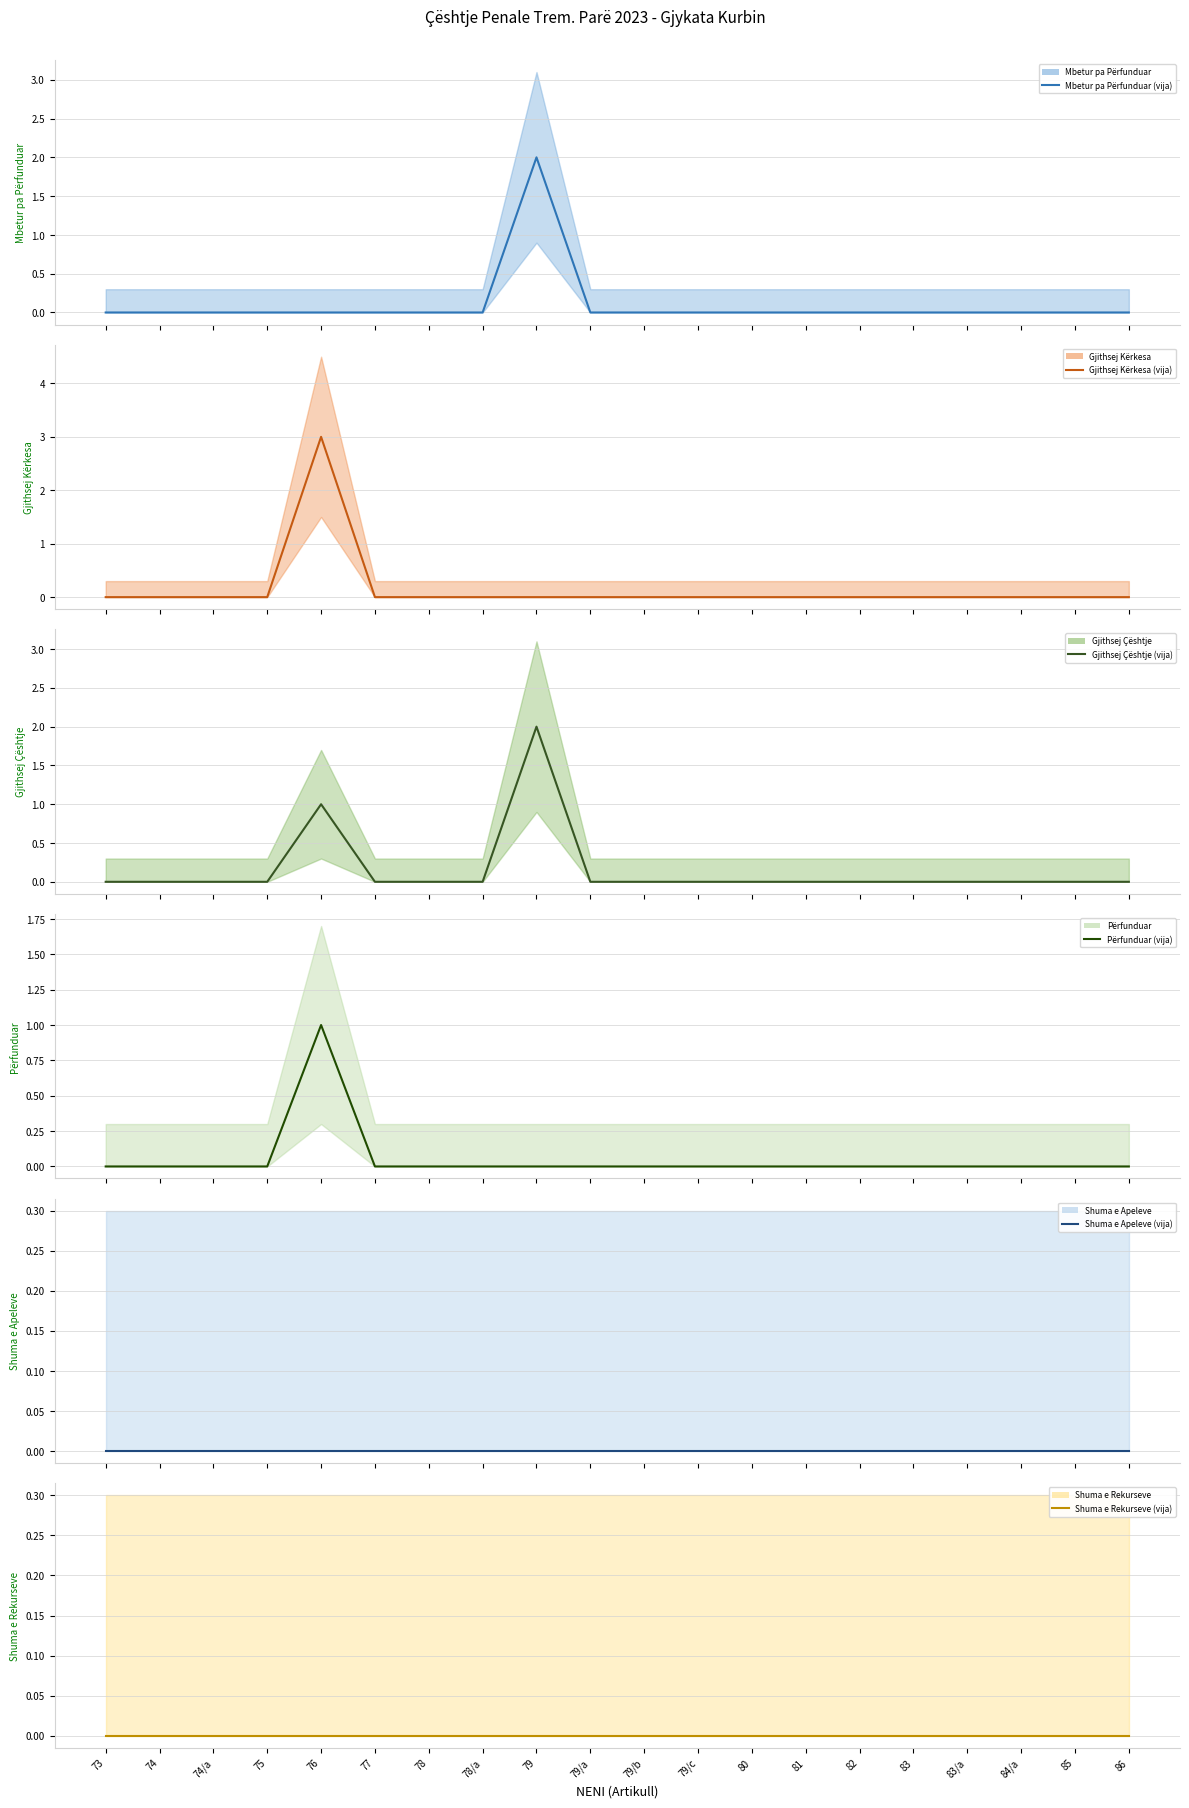

What position from the left is 86?

20